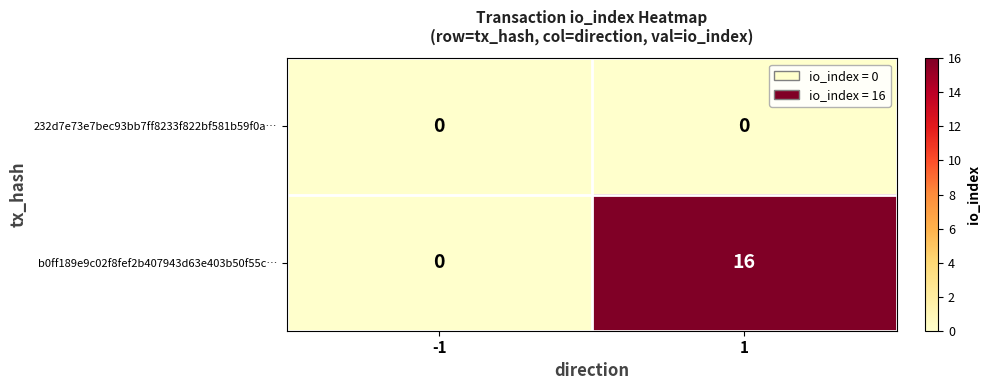

Rank the series by their average value, from highest to lowest.

b0ff189e9c02f8fef2b407943d63e403b50f55c…, 232d7e73e7bec93bb7ff8233f822bf581b59f0a…